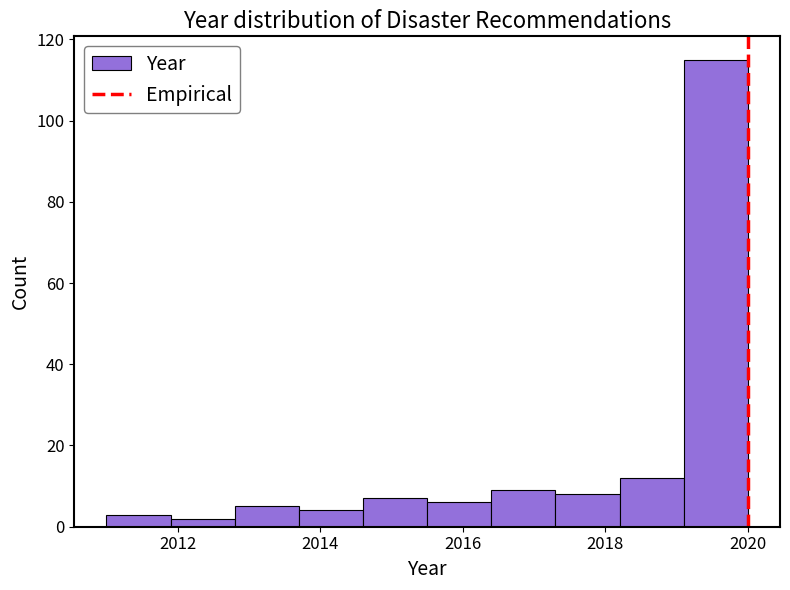

Reading left to right, list every bar in this chart as the range it spans on the x-axis followed by its height. Neither the bar edges nor the heights are printed on the chart, so give them approximately, as read against the axes.

2011.0 to 2011.9: 4
2011.9 to 2012.8: 2
2012.8 to 2013.7: 6
2013.7 to 2014.6: 4
2014.6 to 2015.5: 8
2015.5 to 2016.4: 6
2016.4 to 2017.3: 10
2017.3 to 2018.2: 8
2018.2 to 2019.1: 12
2019.1 to 2020.0: 116